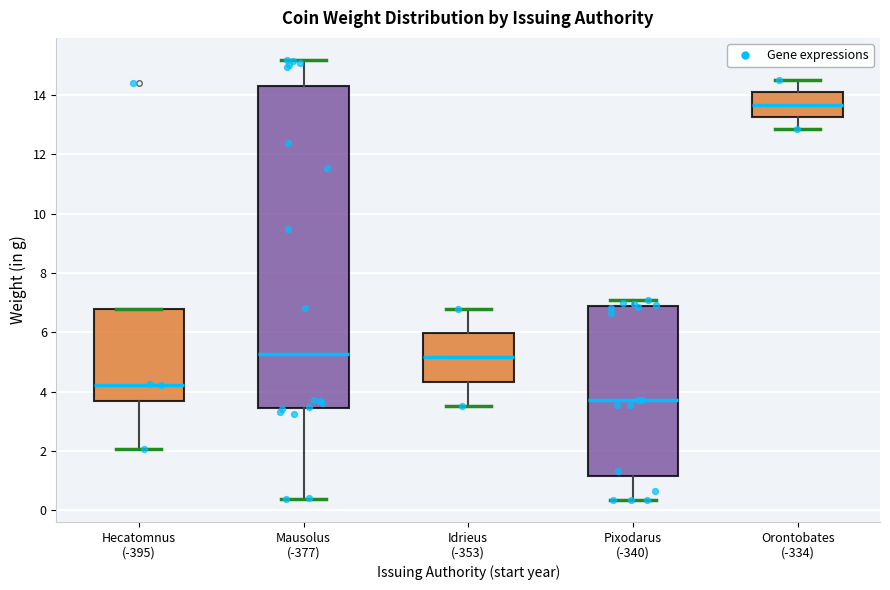

Reading left to right, read every box against the y-axis: the position of its median line, the range the box covers, and the ends of its whiskers. The values are not printed on the chart, so give them approximately, as read against the axis.

Hecatomnus (-395): median 4.2, box 3.6 to 6.8, whiskers 2.0 to 6.8
Mausolus (-377): median 5.2, box 3.4 to 14.4, whiskers 0.4 to 15.2
Idrieus (-353): median 5.2, box 4.4 to 6.0, whiskers 3.6 to 6.8
Pixodarus (-340): median 3.8, box 1.2 to 6.8, whiskers 0.4 to 7.0
Orontobates (-334): median 13.6, box 13.2 to 14.0, whiskers 12.8 to 14.6